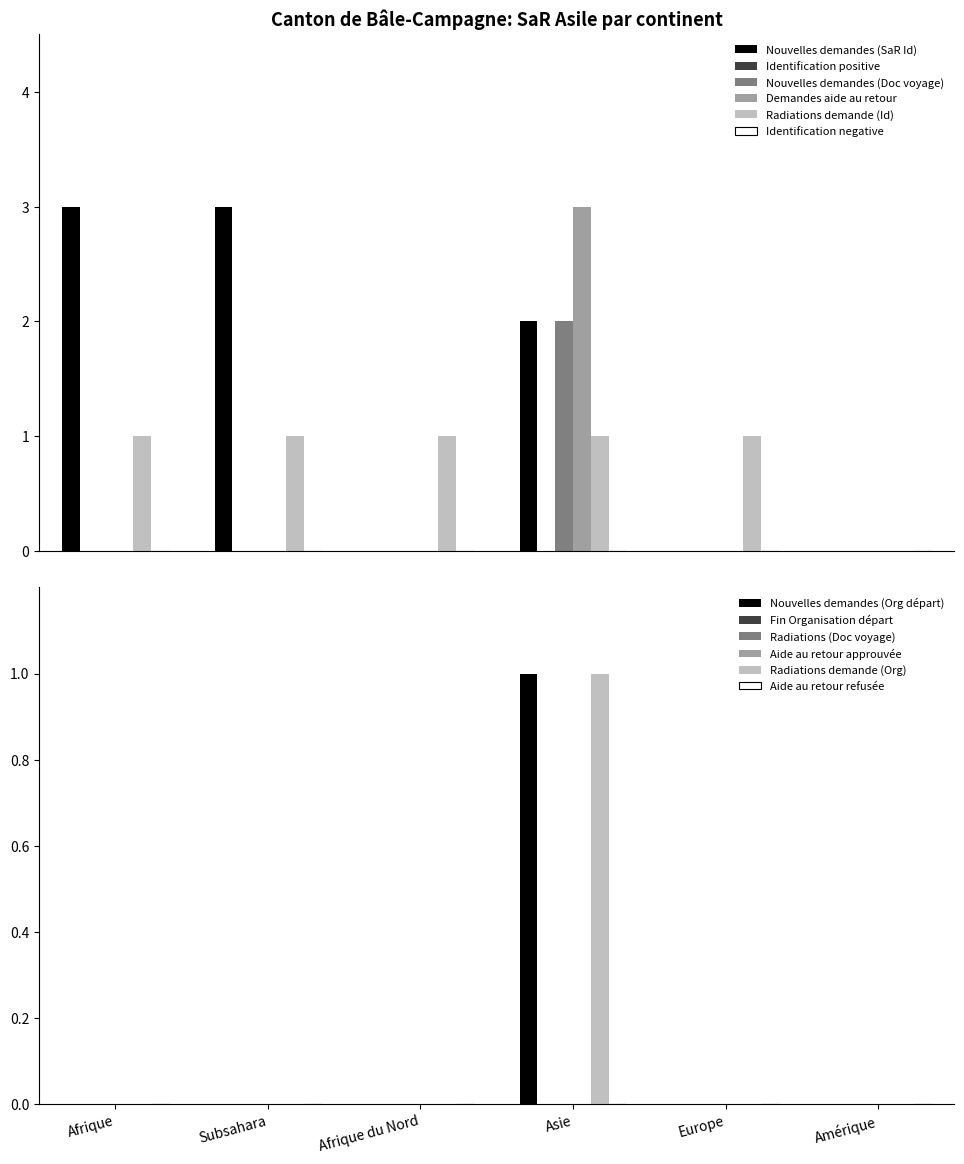

Which series has the largest total across all categories?

Nouvelles demandes (SaR Id)